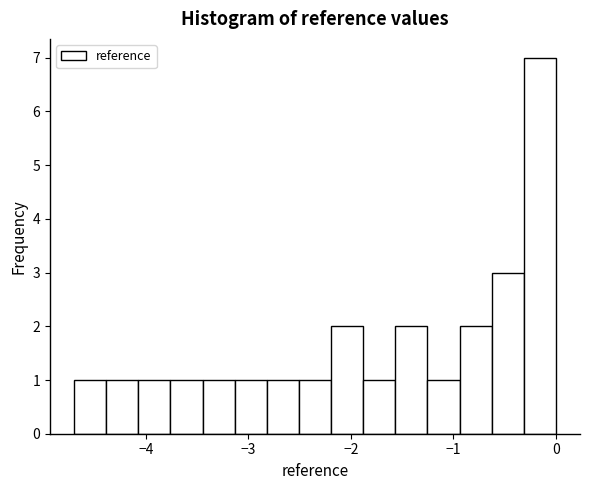

Read against the x-axis, roughly where is the centre of the tallest bar?

-0.2